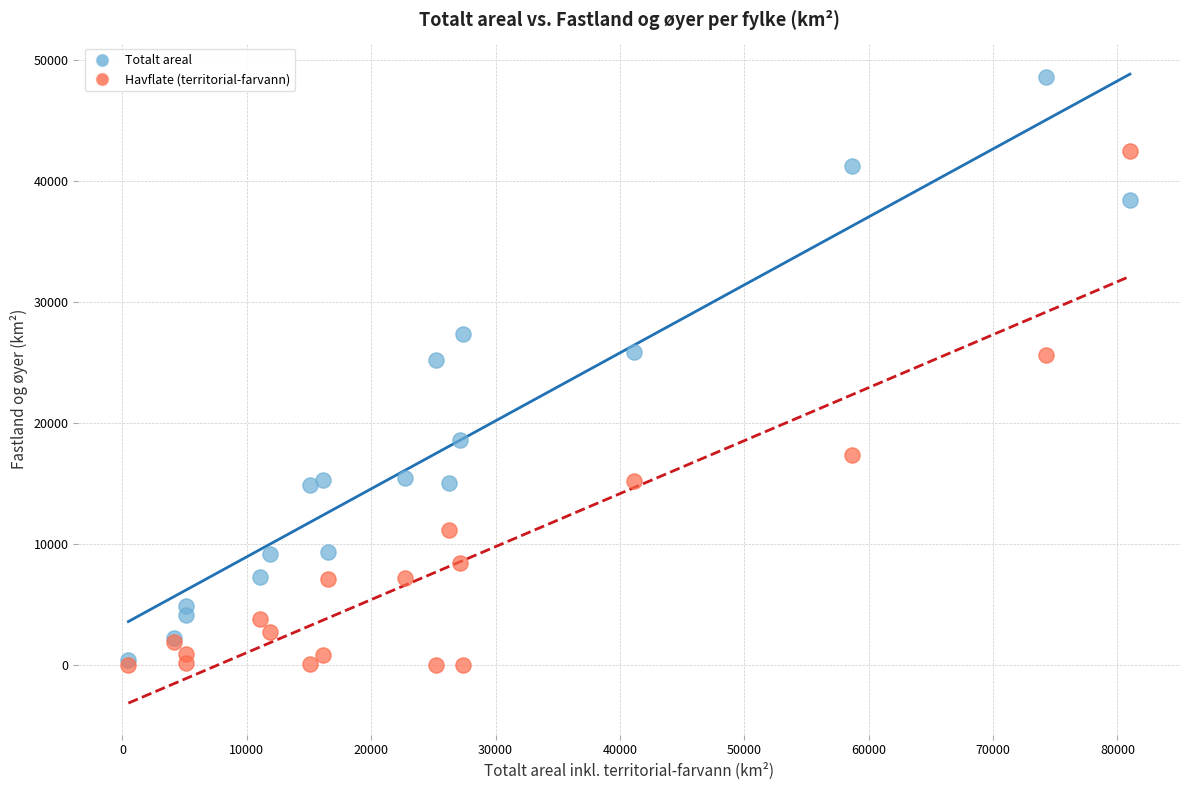

In the Havflate (territorial-farvann) series, what Y value is closest to 21262?

17387.3